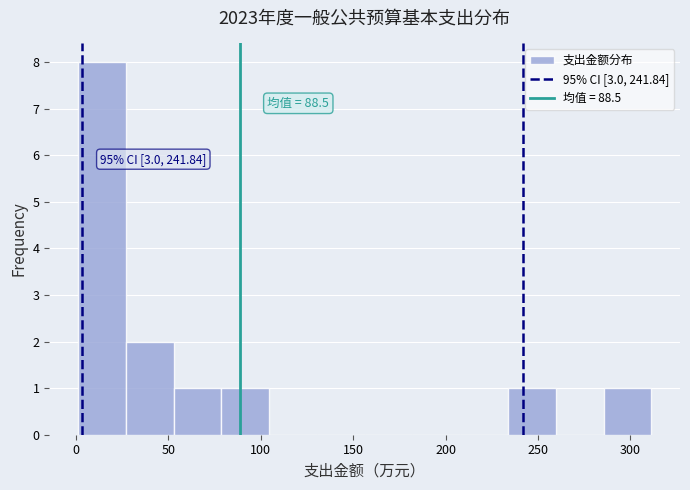

Which range on the x-axis has the tallest bar?

0 to 25